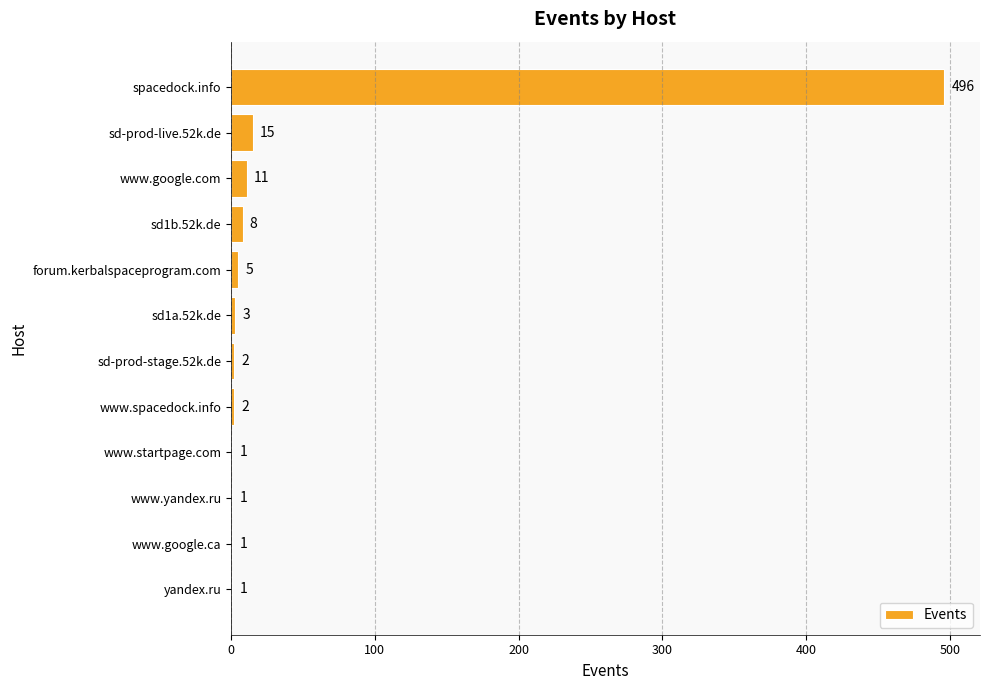

Is it true that the value at www.startpage.com is 1?

True